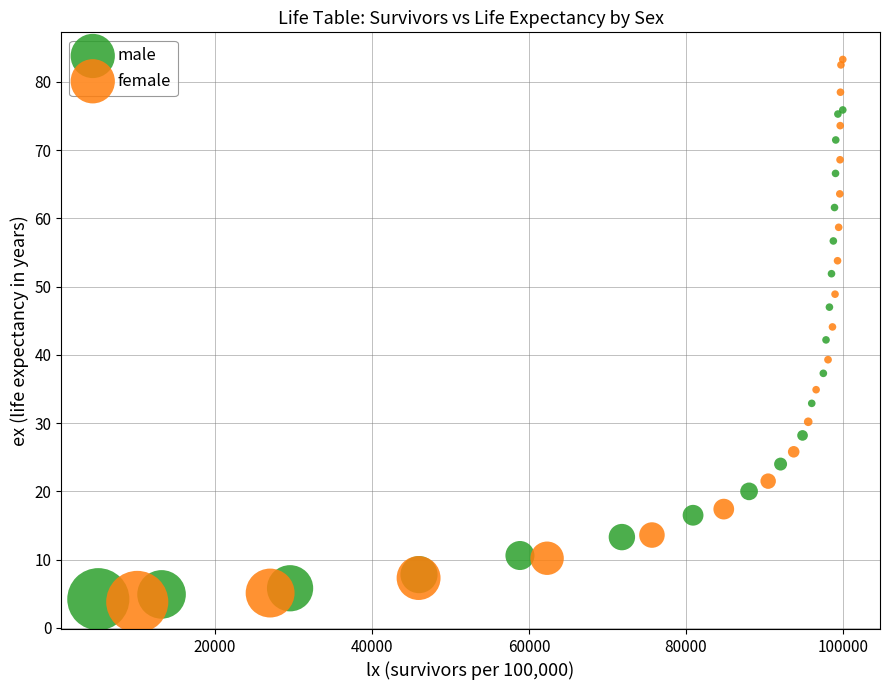

Which series contains the highest Y value?

female